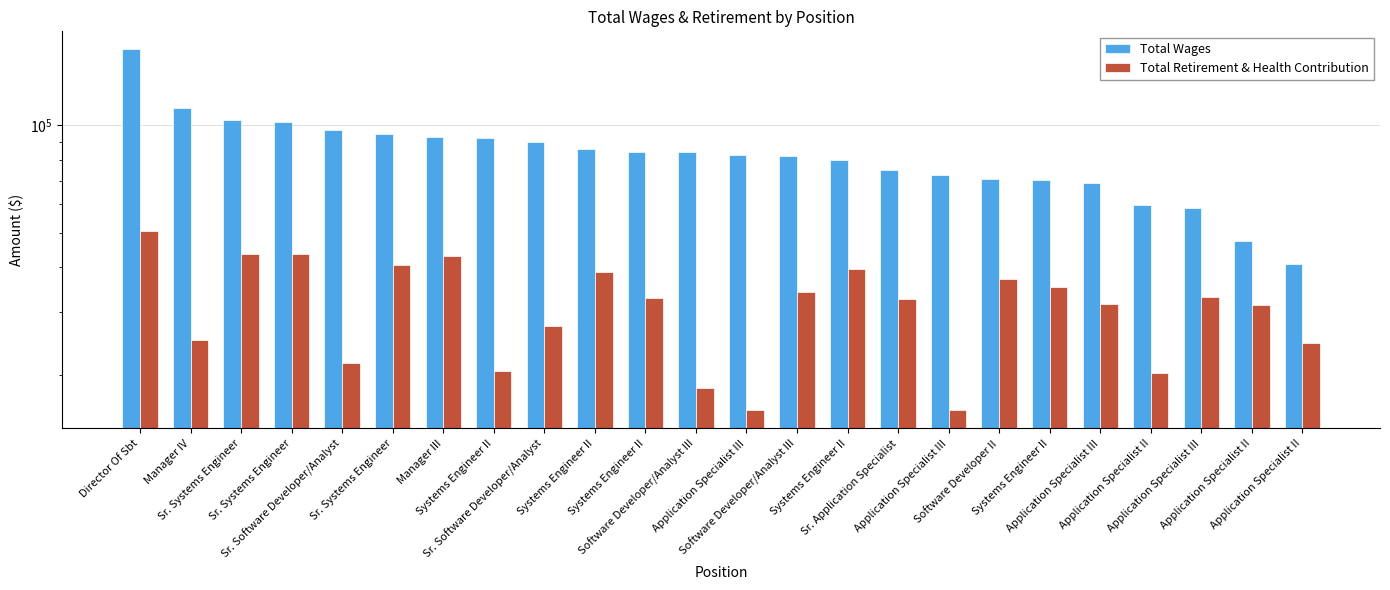

Reading right to left, list all the values displayed in this chart.

Total Wages: Application Specialist II=40803	Application Specialist II=47463	Application Specialist III=58648	Application Specialist II=59923	Application Specialist III=69093	Systems Engineer II=70233	Software Developer II=70910	Application Specialist III=72767	Sr. Application Specialist=74947	Systems Engineer II=79831	Software Developer/Analyst III=82052	Application Specialist III=82584	Software Developer/Analyst III=84088	Systems Engineer II=84477	Systems Engineer II=85900	Sr. Software Developer/Analyst=89650	Systems Engineer II=92239	Manager III=92786	Sr. Systems Engineer=94534	Sr. Software Developer/Analyst=96999	Sr. Systems Engineer=102524	Sr. Systems Engineer=103321	Manager IV=112117	Director Of Sbt=163357
Total Retirement & Health Contribution: Application Specialist II=24555	Application Specialist II=31316	Application Specialist III=33031	Application Specialist II=20172	Application Specialist III=31477	Systems Engineer II=35193	Software Developer II=37097	Application Specialist III=15881	Sr. Application Specialist=32563	Systems Engineer II=39455	Software Developer/Analyst III=34088	Application Specialist III=15916	Software Developer/Analyst III=18328	Systems Engineer II=32846	Systems Engineer II=38697	Sr. Software Developer/Analyst=27288	Systems Engineer II=20417	Manager III=43034	Sr. Systems Engineer=40573	Sr. Software Developer/Analyst=21589	Sr. Systems Engineer=43677	Sr. Systems Engineer=43705	Manager IV=25030	Director Of Sbt=50511